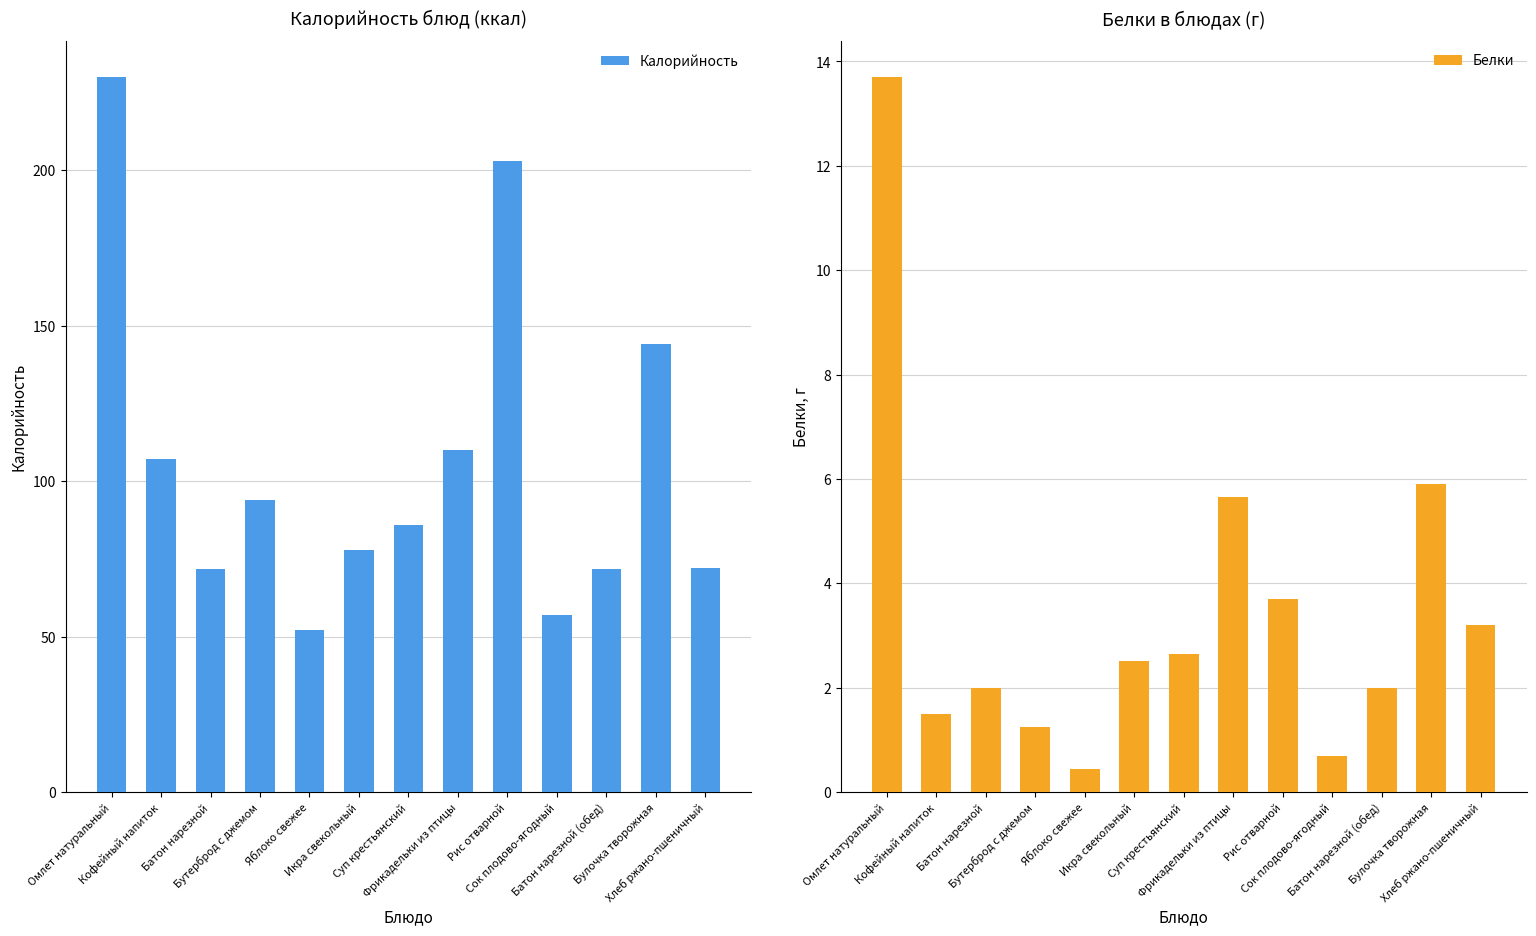

What is the sum of all Калорийность values?

1376.8